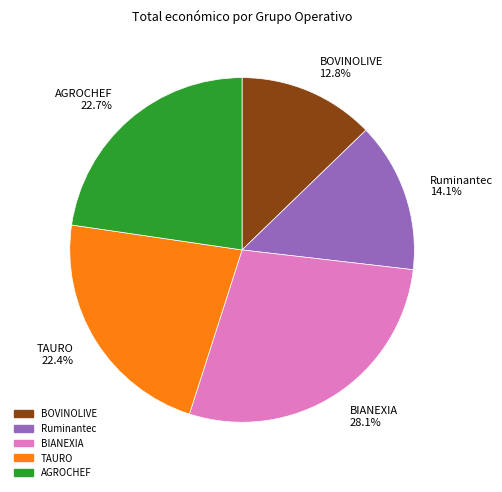

To the nearest percent, what is the combined percentage of BIANEXIA and TAURO?

50%